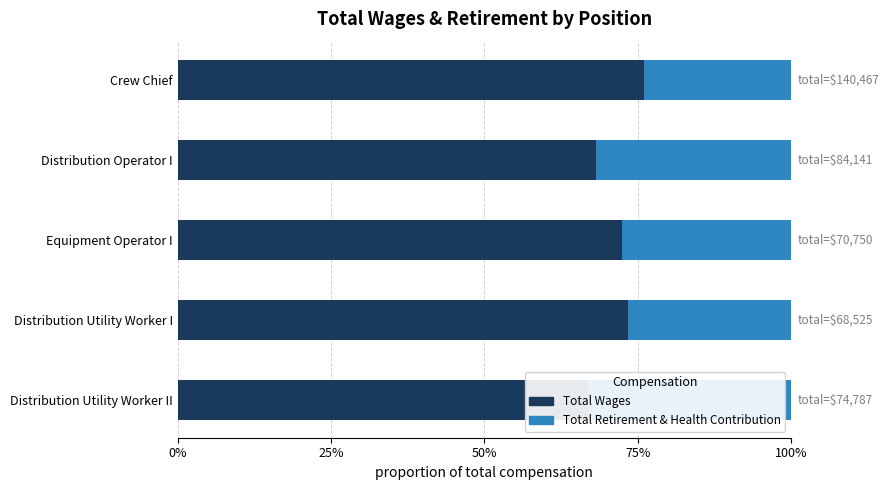

True or false: Total Retirement & Health Contribution has a value of 19478 at Equipment Operator I.

True